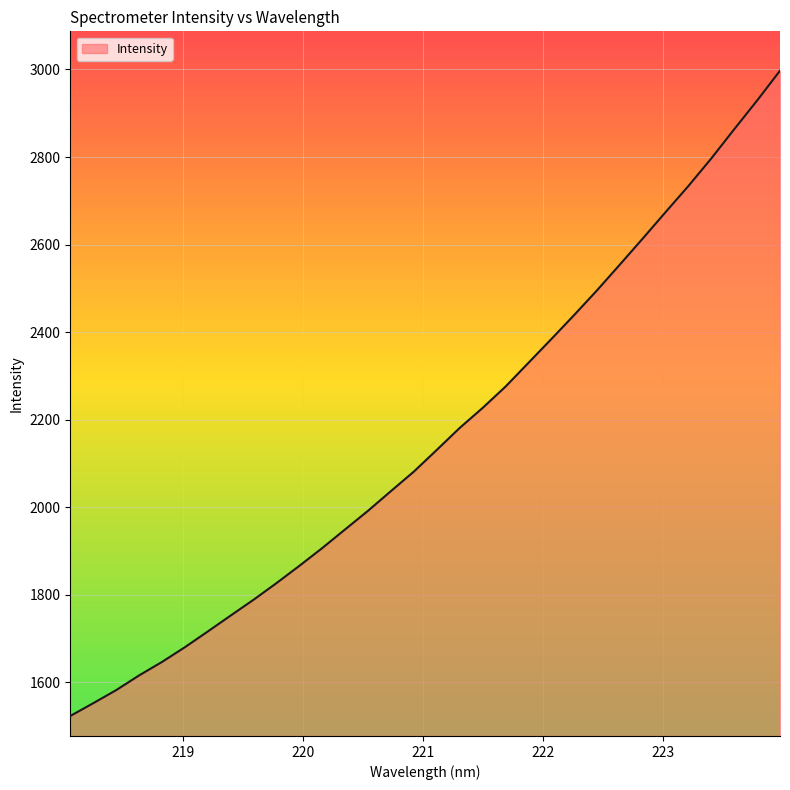

What is the difference between the maximum and minimum values?

1474.4